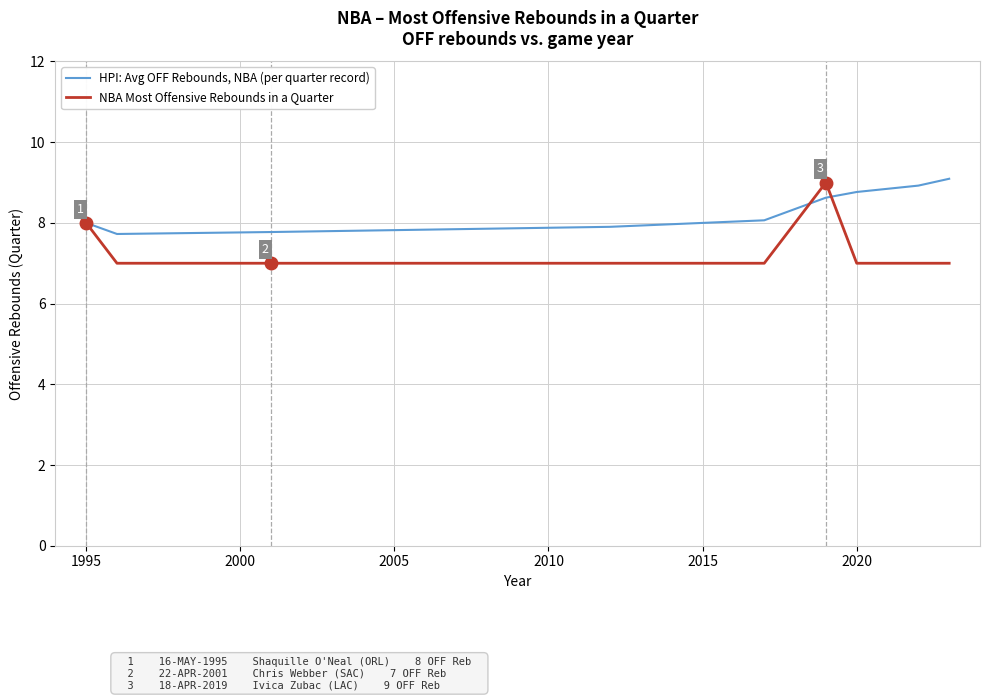

Which series has the largest total across all categories?

HPI: Avg OFF Rebounds, NBA (per quarter record)